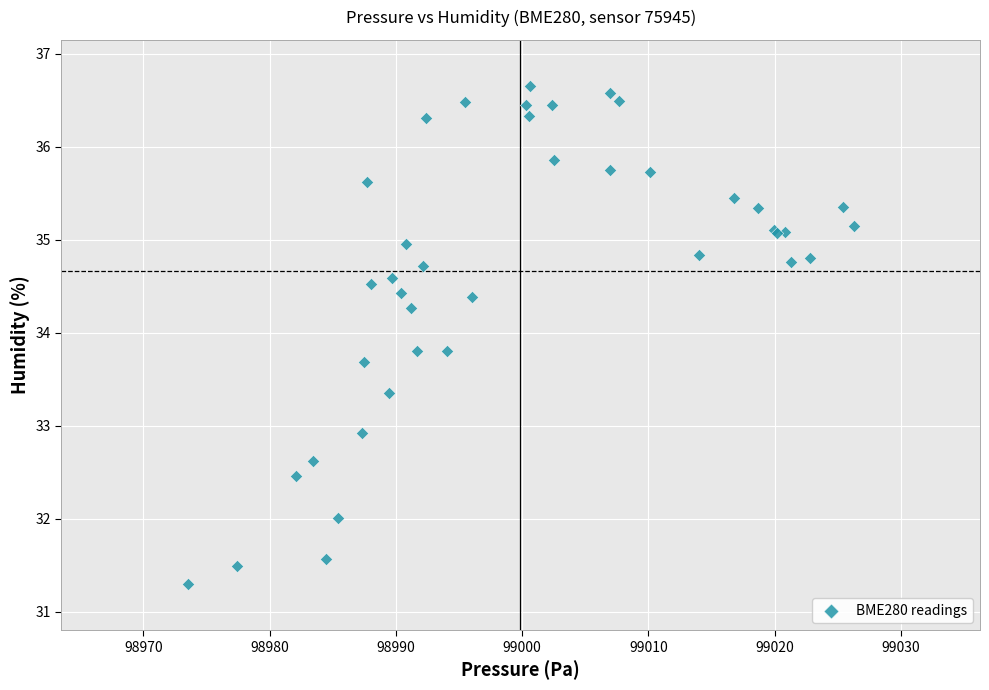

What Y value in the scatter plot is closest to 33?

32.9